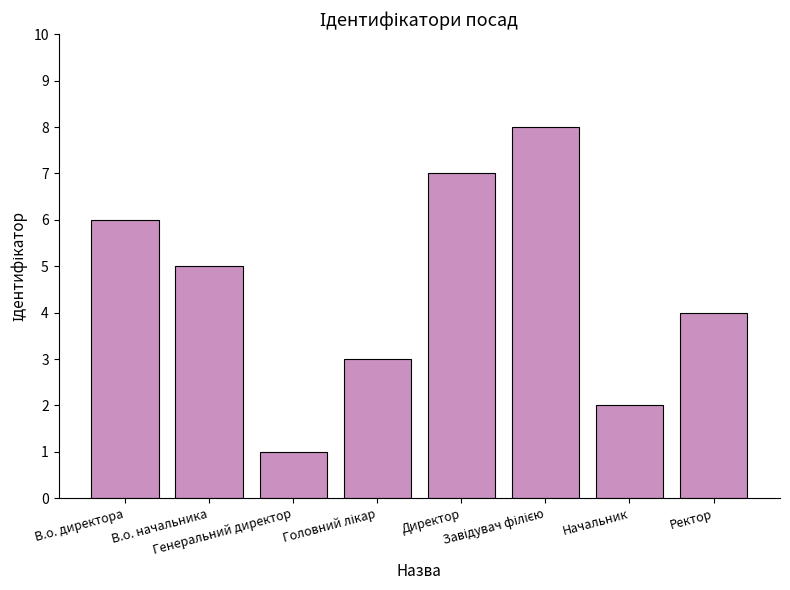

Which label corresponds to the smallest value in the chart?

Генеральний директор